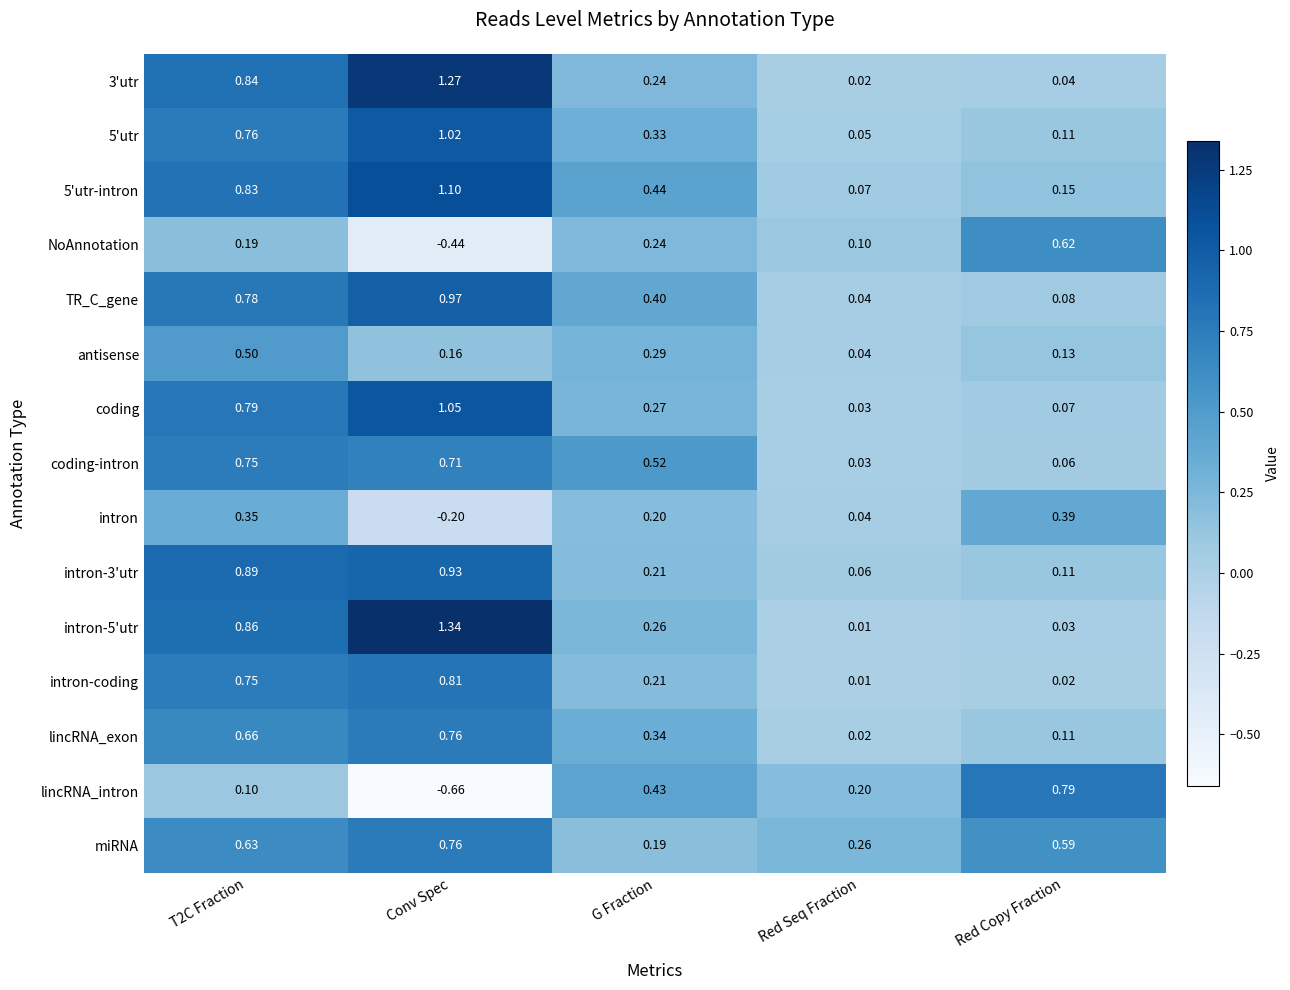

Which series has the largest range (max minus min)?

lincRNA_intron